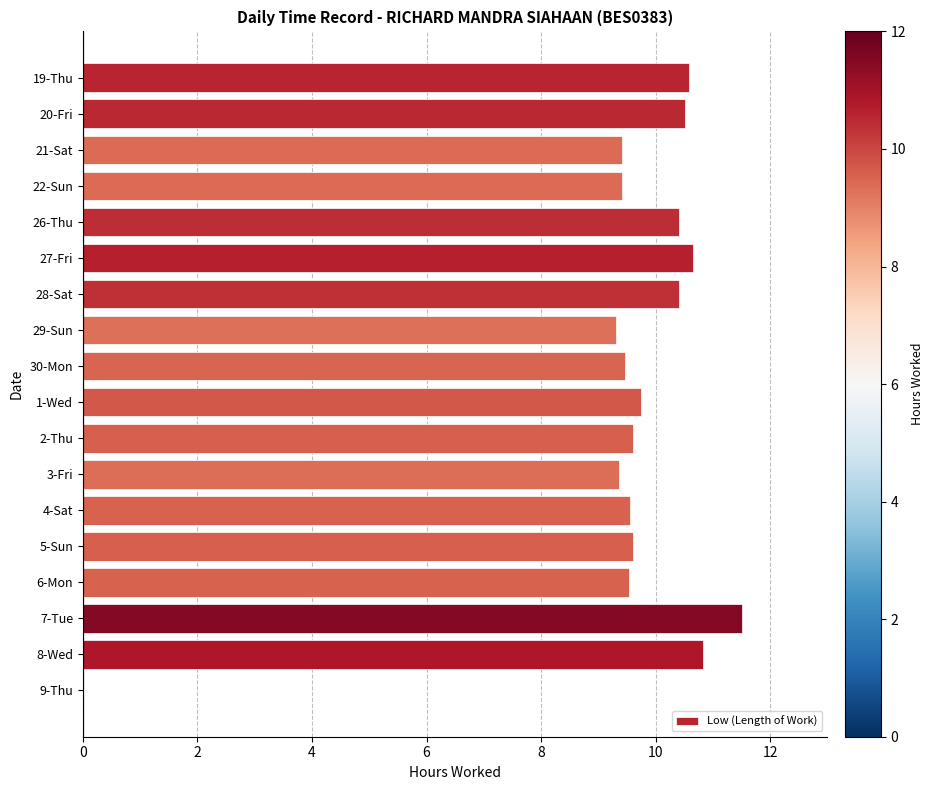

What is the change in value from 26-Thu to 9-Thu?

-10.4